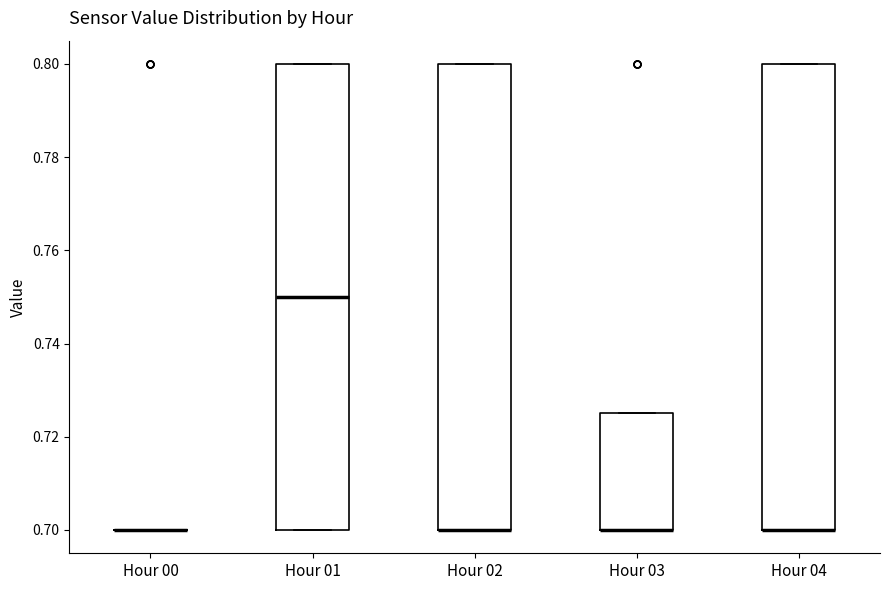

Reading left to right, read every box against the y-axis: the position of its median line, the range the box covers, and the ends of its whiskers. The values are not printed on the chart, so give them approximately, as read against the axis.

Hour 00: box collapsed to a line at 0.700, whiskers 0.700 to 0.700
Hour 01: median 0.750, box 0.700 to 0.800, whiskers 0.700 to 0.800
Hour 02: median 0.700 (drawn on the box's lower edge), box 0.700 to 0.800, whiskers 0.700 to 0.800
Hour 03: median 0.700 (drawn on the box's lower edge), box 0.700 to 0.726, whiskers 0.700 to 0.726
Hour 04: median 0.700 (drawn on the box's lower edge), box 0.700 to 0.800, whiskers 0.700 to 0.800